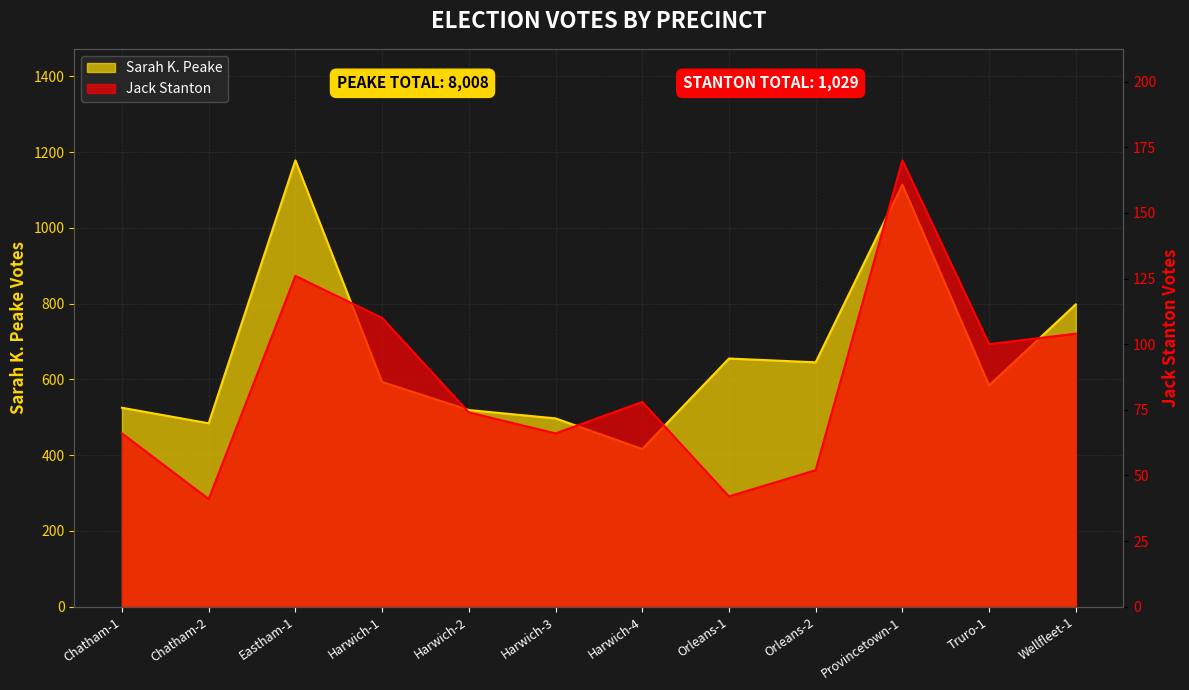

Reading right to left, list all the values displayed in this chart.

Sarah K. Peake: 798	584	1114	645	655	416	497	519	593	1178	484	525
Jack Stanton: 104	100	170	52	42	78	66	74	110	126	41	66